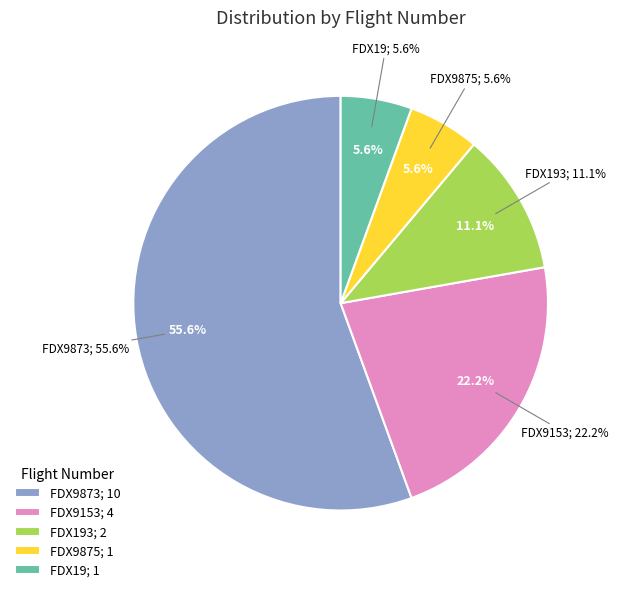

To the nearest percent, what portion does FDX9875 represent?

6%